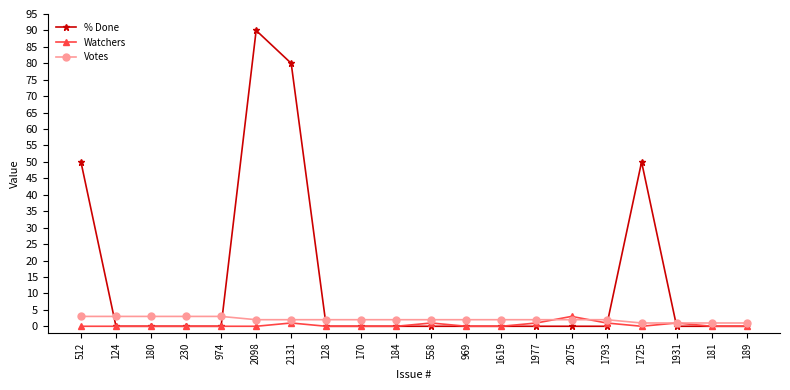

What is the highest value of the Watchers series?

3